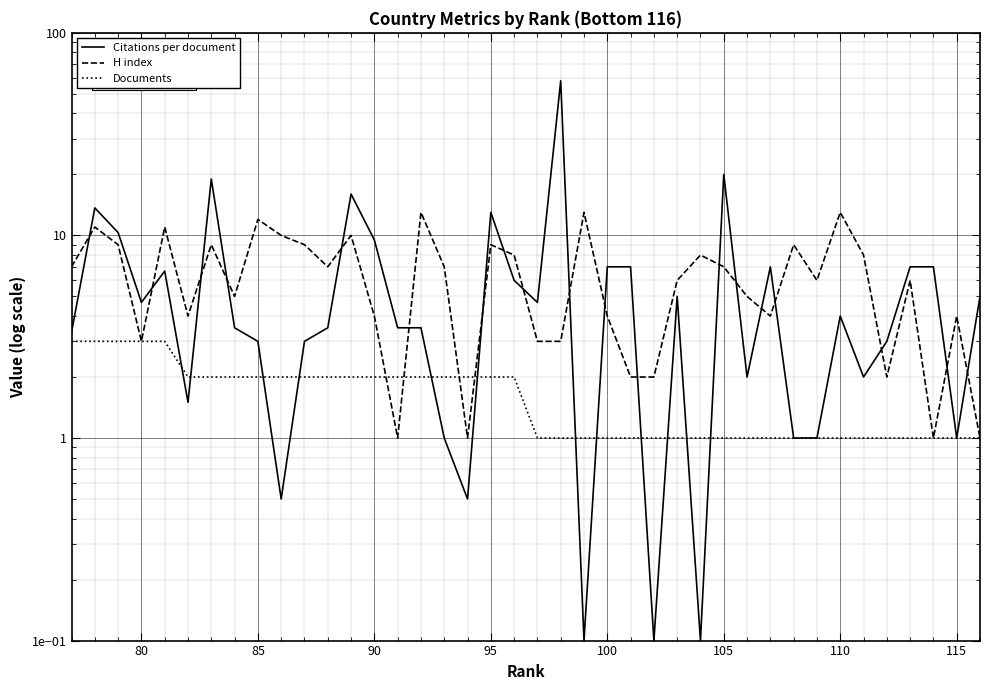

Reading right to left, extract all data points from this chart.

Citations per document: 5.0	1.0	7.0	7.0	3.0	2.0	4.0	1.0	1.0	7.0	2.0	20.0	0.1	5.0	0.1	7.0	7.0	0.1	58.0	4.7	6.0	13.0	0.5	1.0	3.5	3.5	9.5	16.0	3.5	3.0	0.5	3.0	3.5	19.0	1.5	6.7	4.7	10.3	13.7	3.3
H index: 1.0	4.0	1.0	6.0	2.0	8.0	13.0	6.0	9.0	4.0	5.0	7.0	8.0	6.0	2.0	2.0	4.0	13.0	3.0	3.0	8.0	9.0	1.0	7.0	13.0	1.0	4.0	10.0	7.0	9.0	10.0	12.0	5.0	9.0	4.0	11.0	3.0	9.0	11.0	7.0
Documents: 1.0	1.0	1.0	1.0	1.0	1.0	1.0	1.0	1.0	1.0	1.0	1.0	1.0	1.0	1.0	1.0	1.0	1.0	1.0	1.0	2.0	2.0	2.0	2.0	2.0	2.0	2.0	2.0	2.0	2.0	2.0	2.0	2.0	2.0	2.0	3.0	3.0	3.0	3.0	3.0